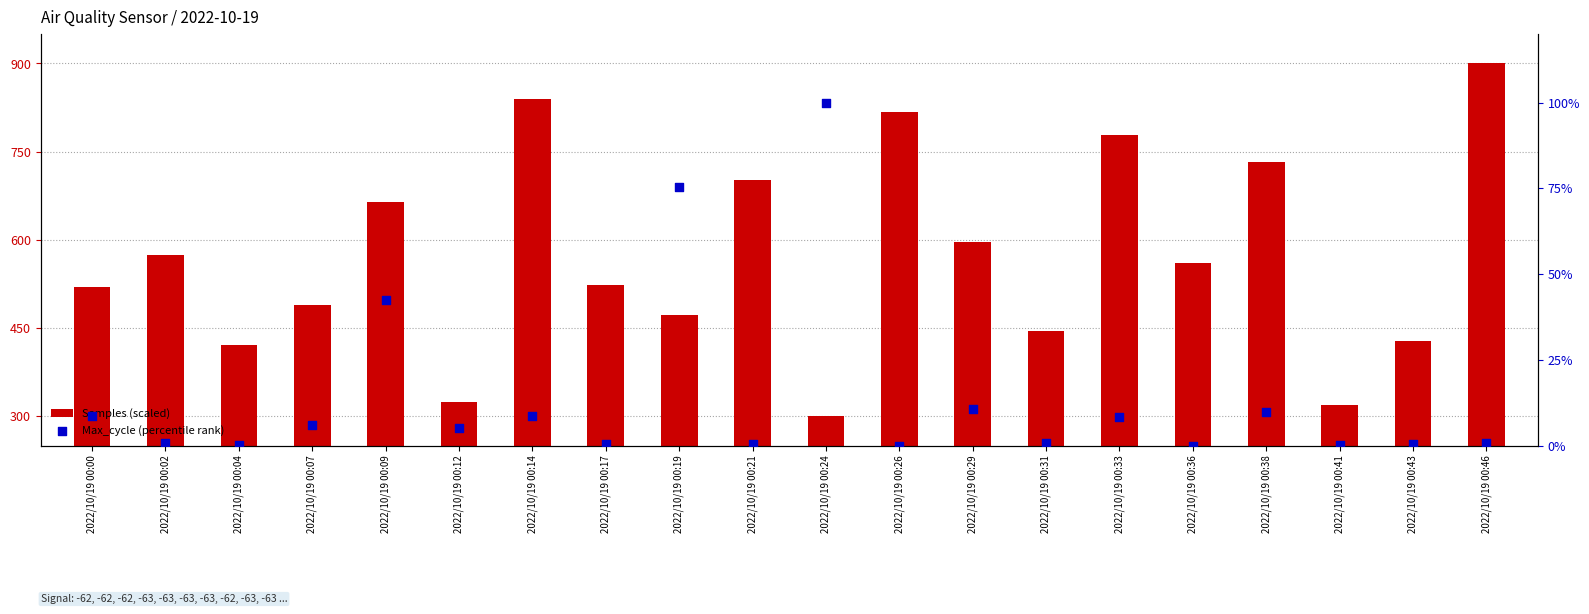

What is the total value across all series at 2022/10/19 00:36?

560.1